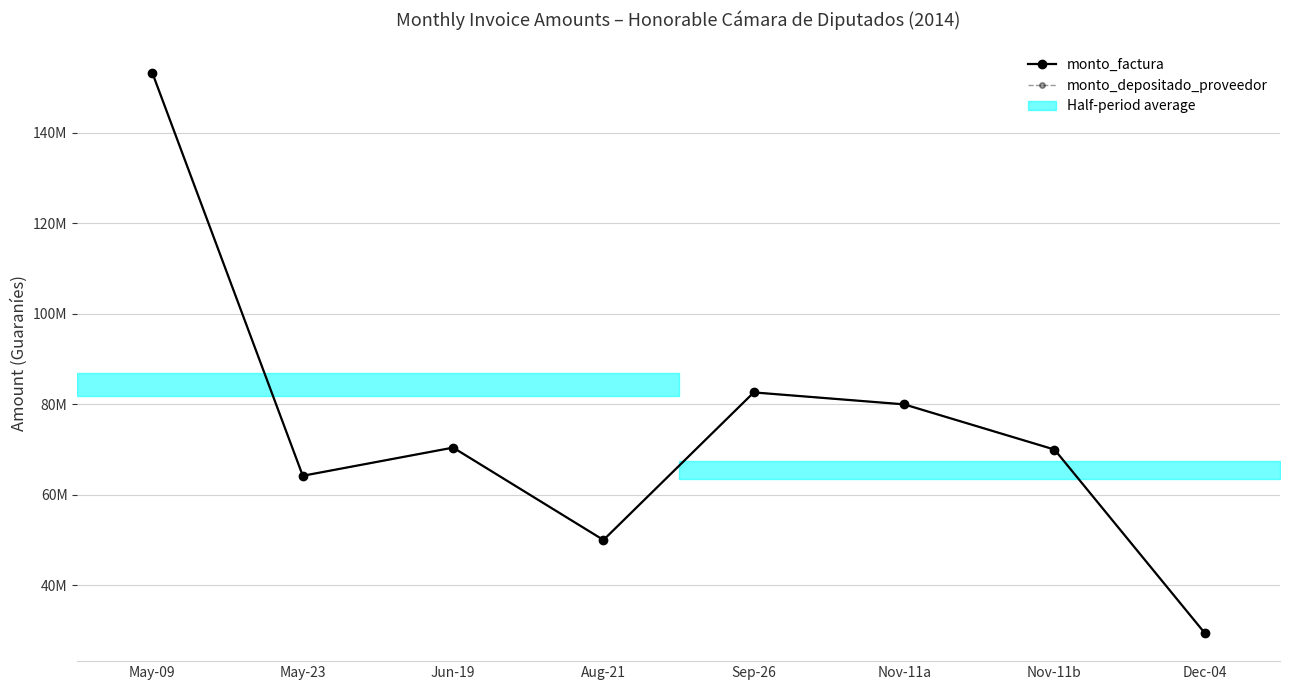

True or false: monto_depositado_proveedor and monto_factura cross at least once.

False